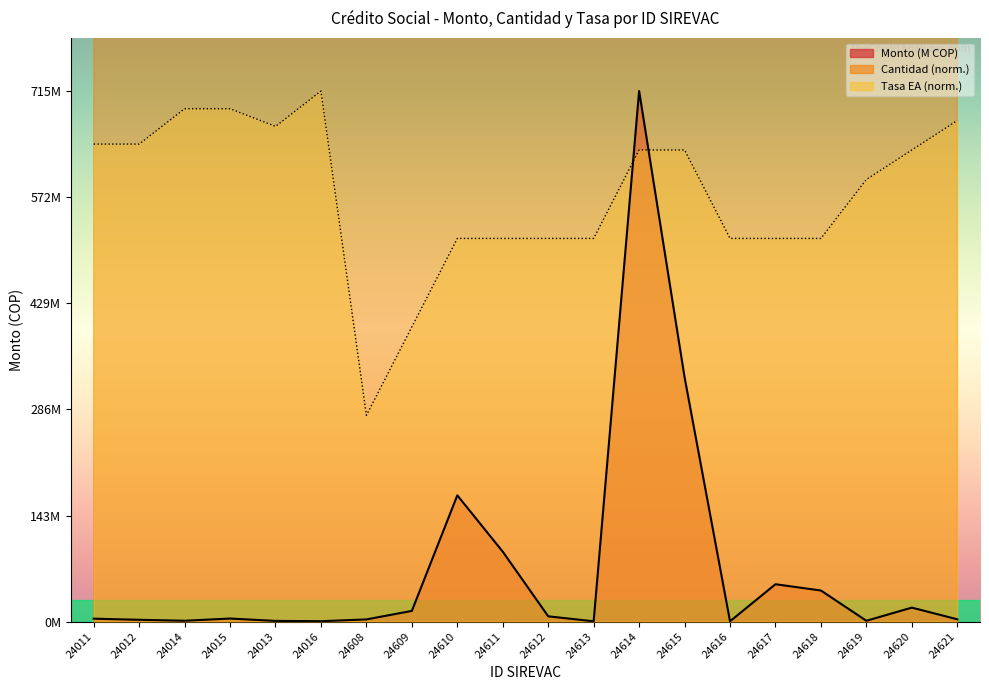

How many lines are shown in the chart?

3